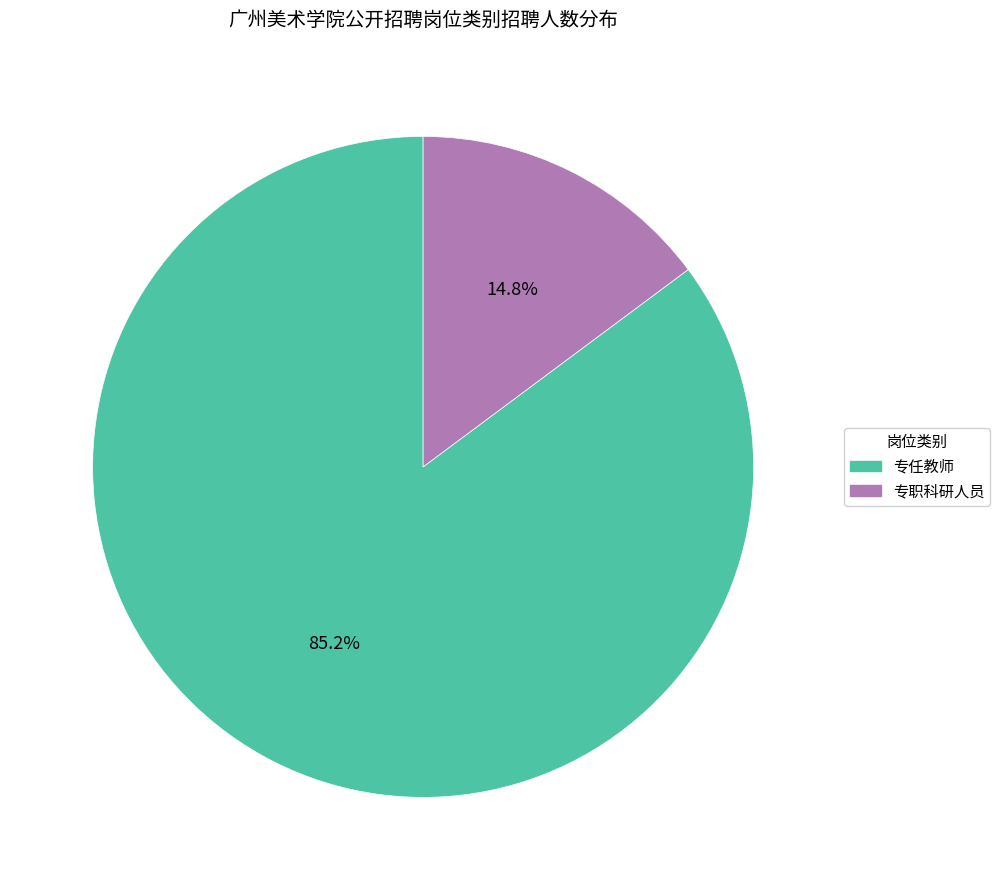

Is the sum of 专任教师 and 专职科研人员 greater than half?

Yes